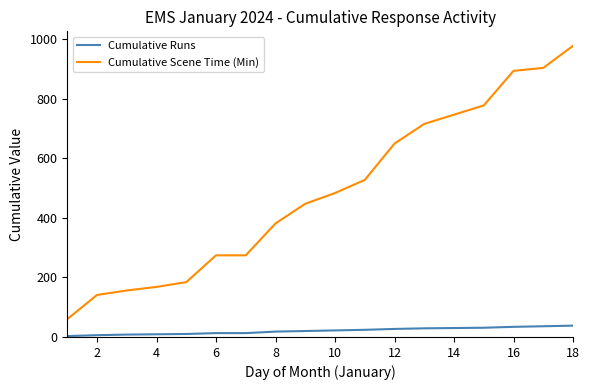

True or false: Cumulative Runs and Cumulative Scene Time (Min) cross at least once.

False